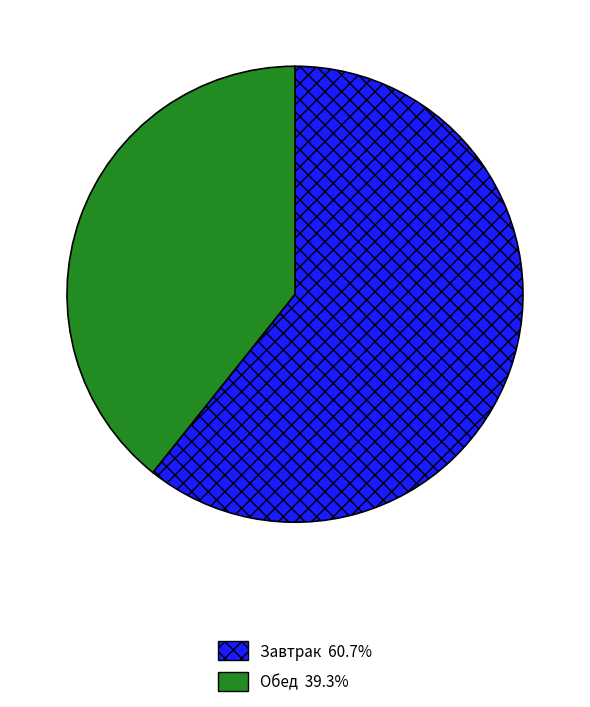

Combined, do Завтрак and Обед account for over 50%?

Yes